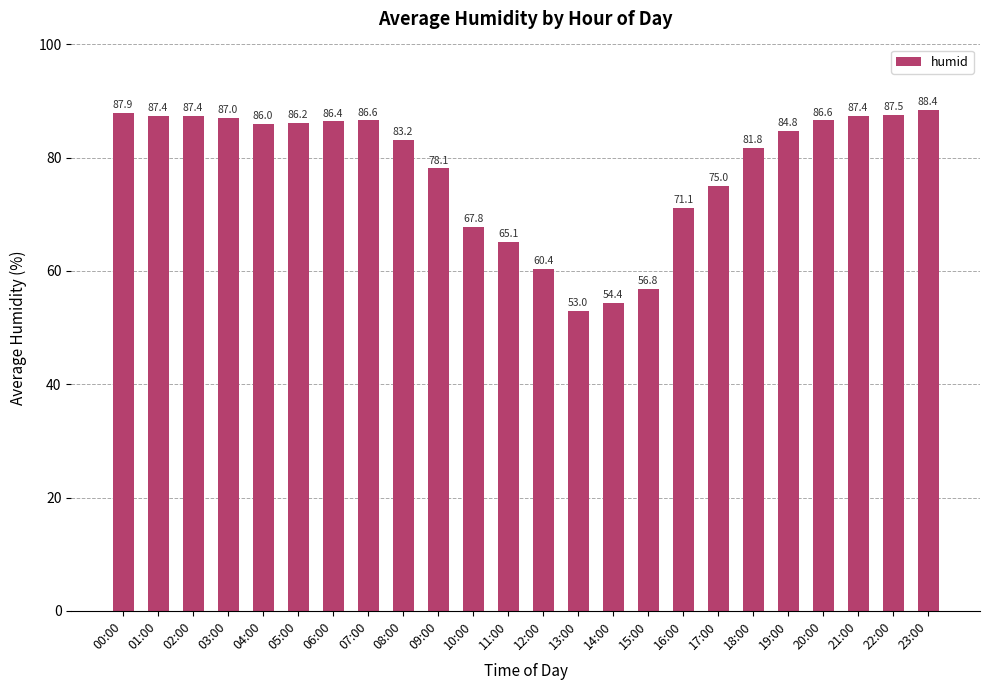

The value at 12:00 is 103.7. True or false?

False